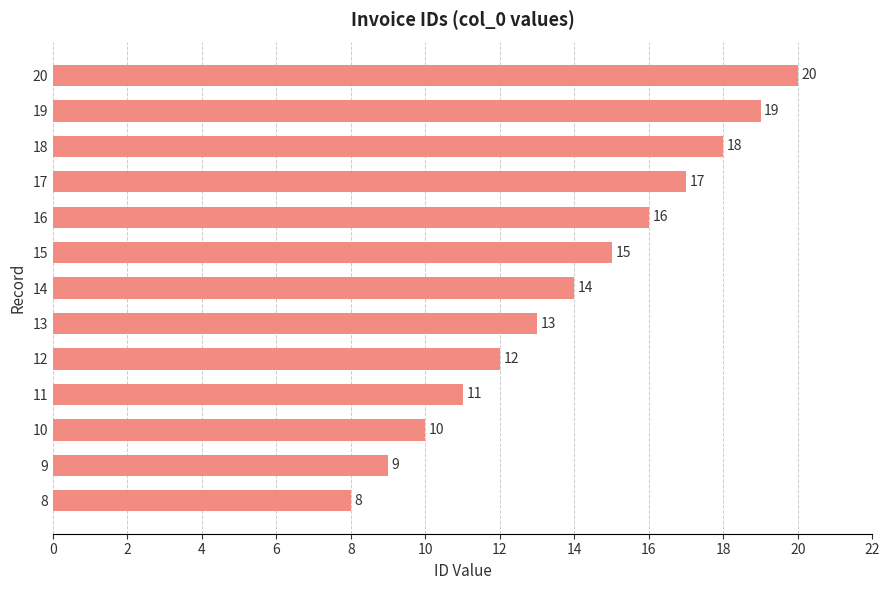

Are the bars grouped side by side (vs. stacked)?

No